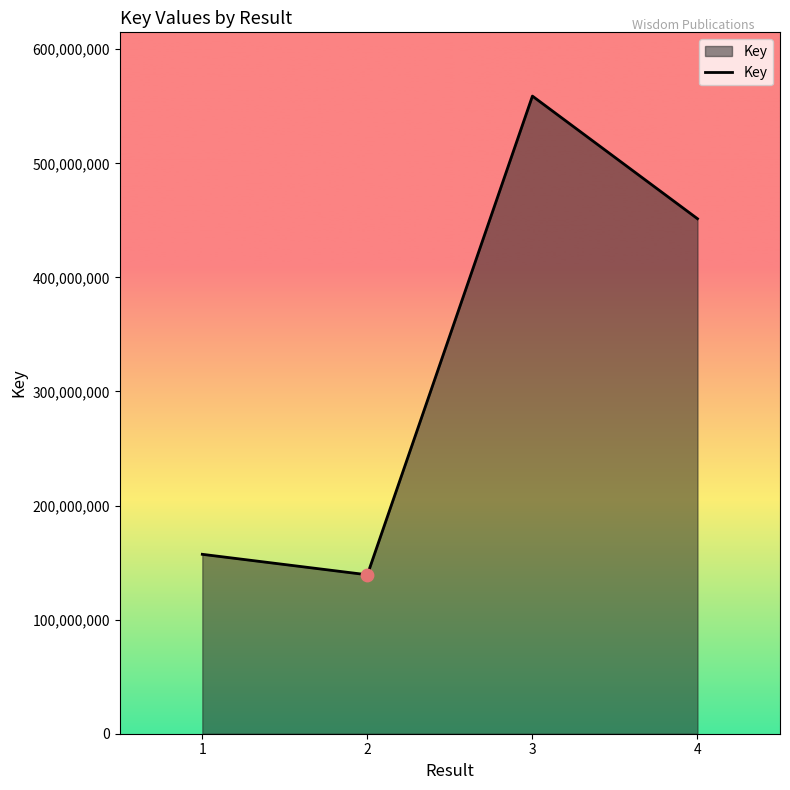

What is the change in value from 1 to 2?

-17948219